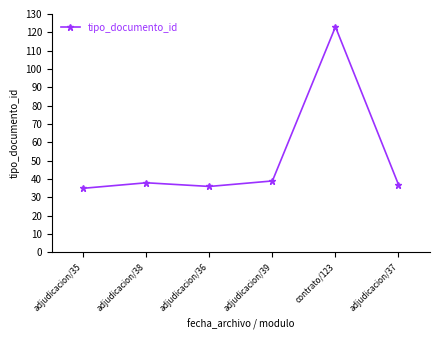

What is the difference between the maximum and second lowest values?

87